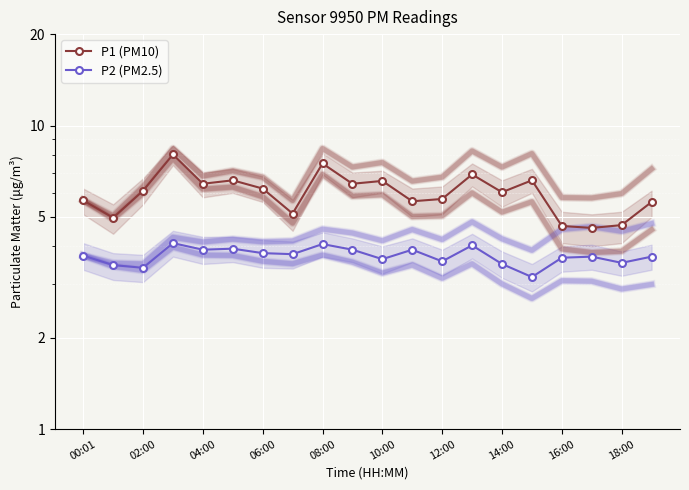

List the series in order of their overall mean, highest first.

P1 (PM10), P2 (PM2.5)